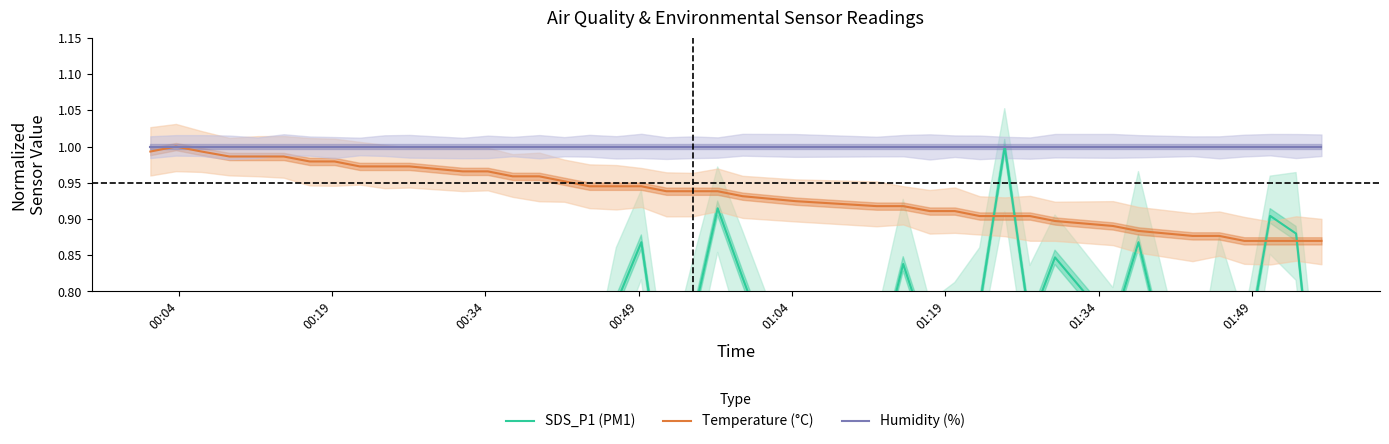

True or false: Humidity (%) and SDS_P1 (PM1) intersect in this chart.

False